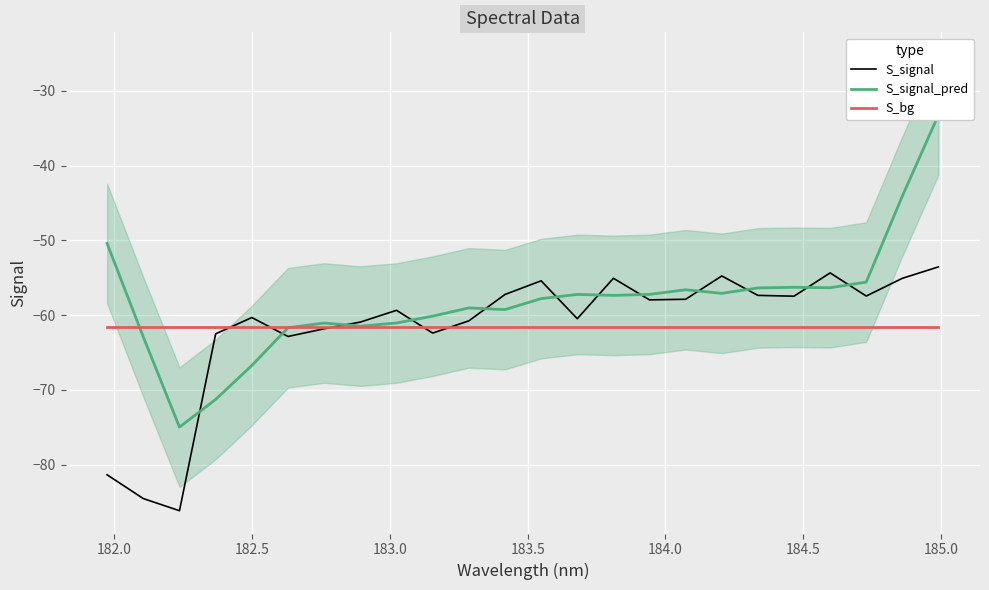

What is the maximum value for S_signal?

-53.5